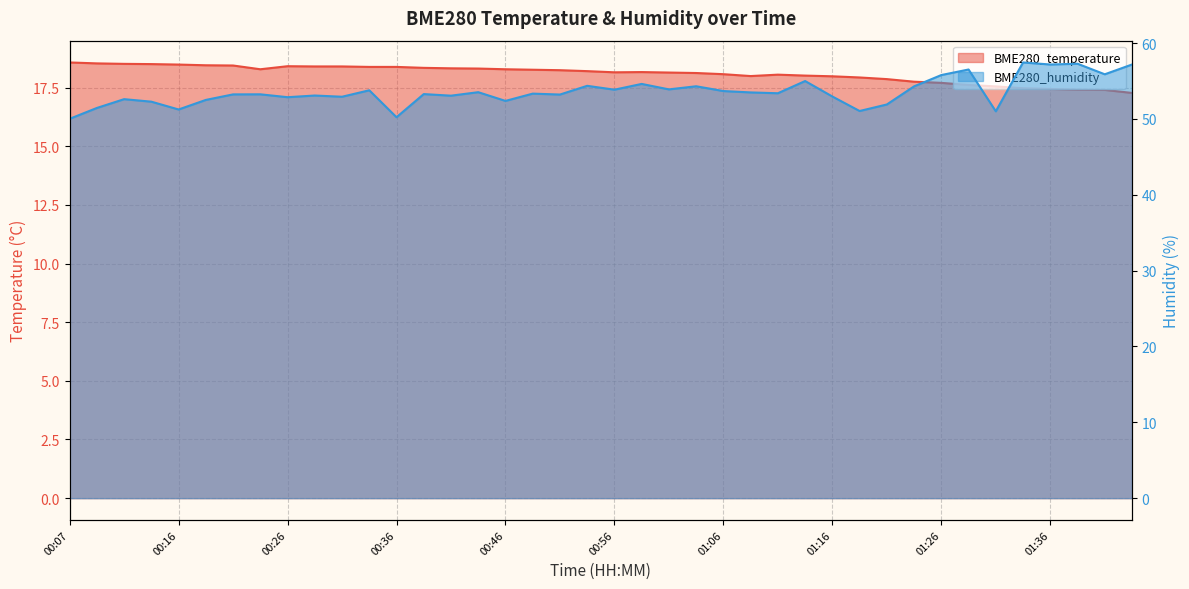

Which series changed the most between 00:34 and 00:41?

BME280_humidity